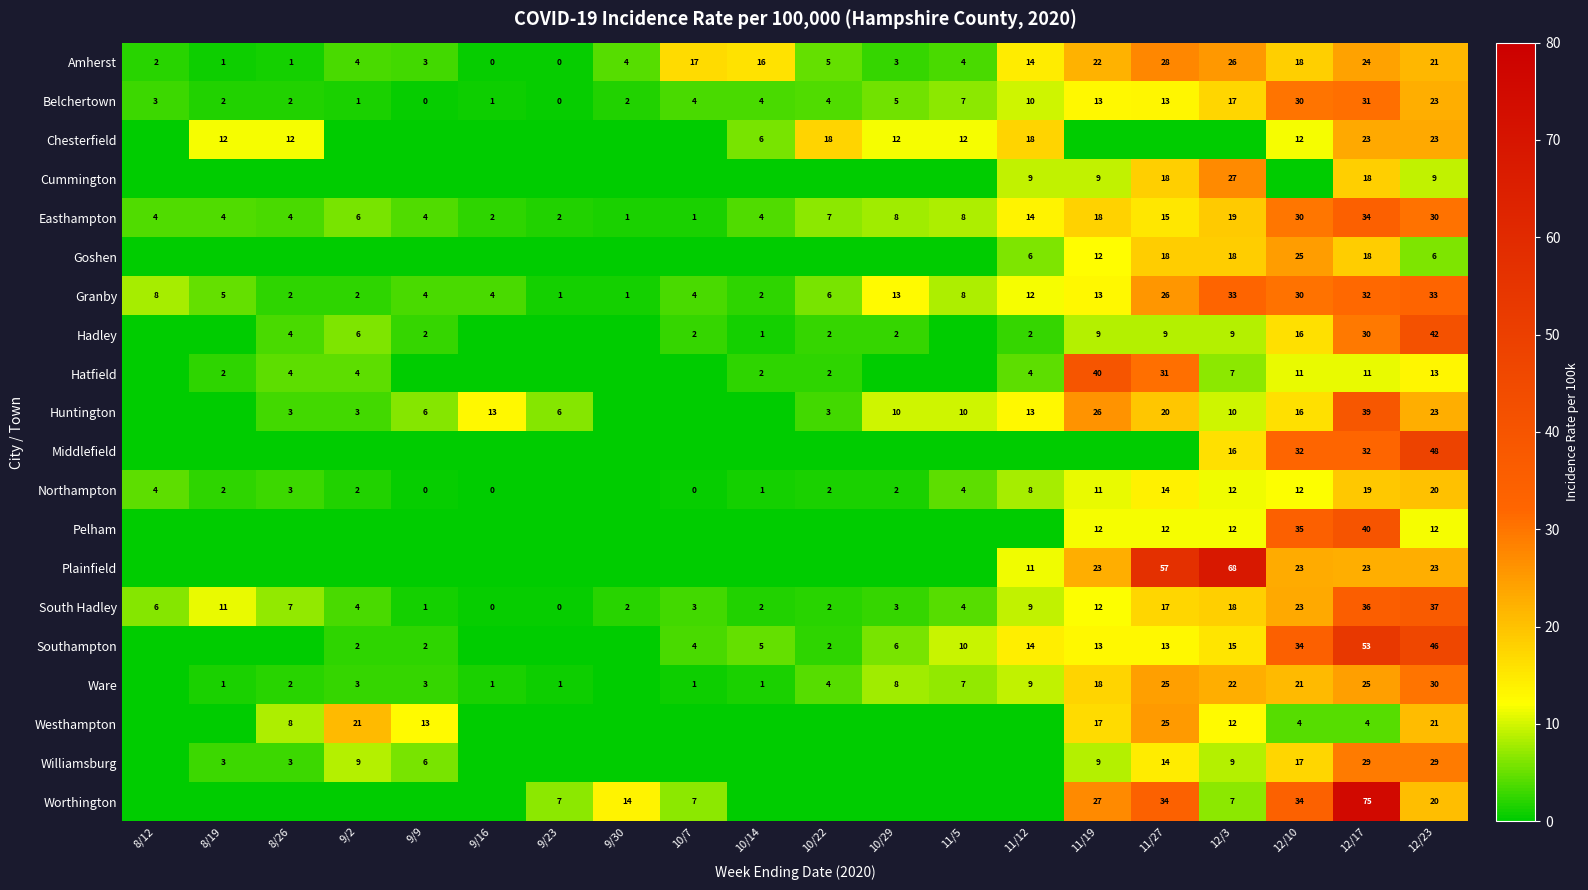

Is it true that Granby equals 17 at 12/23?

False